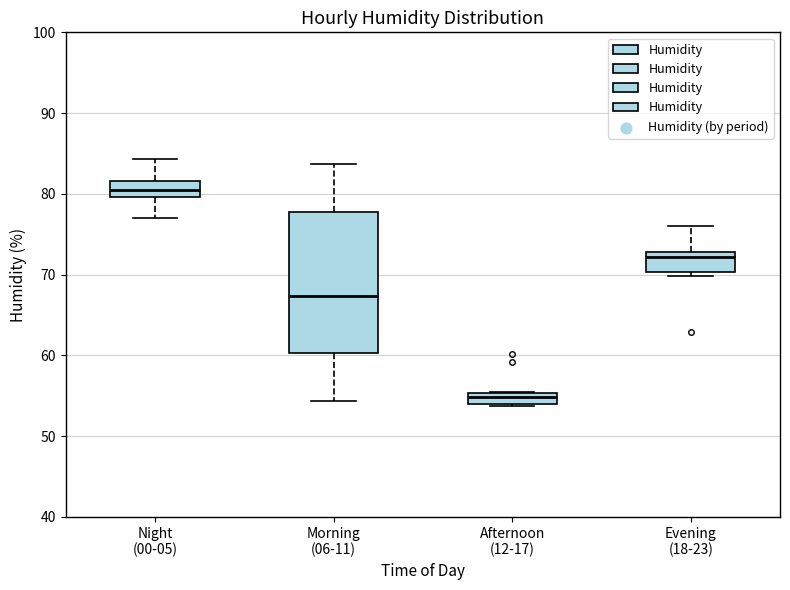

Where is the upper edge of the box for Evening (18-23) on the y-axis? The values are not printed on the chart, so give them approximately, as read against the axis.

73